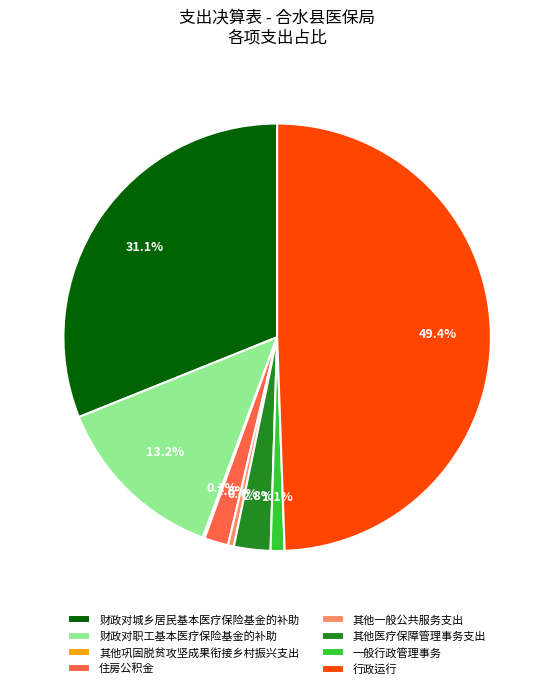

To the nearest percent, what portion does 其他医疗保障管理事务支出 represent?

3%